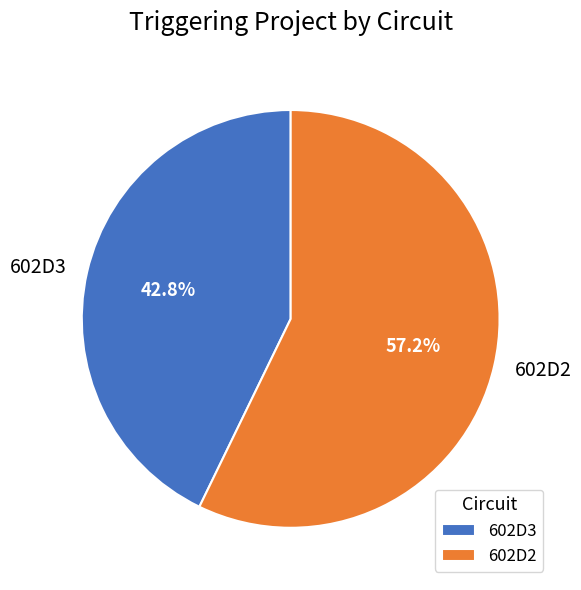

Is it true that 602D3 is 1% of the pie?

False